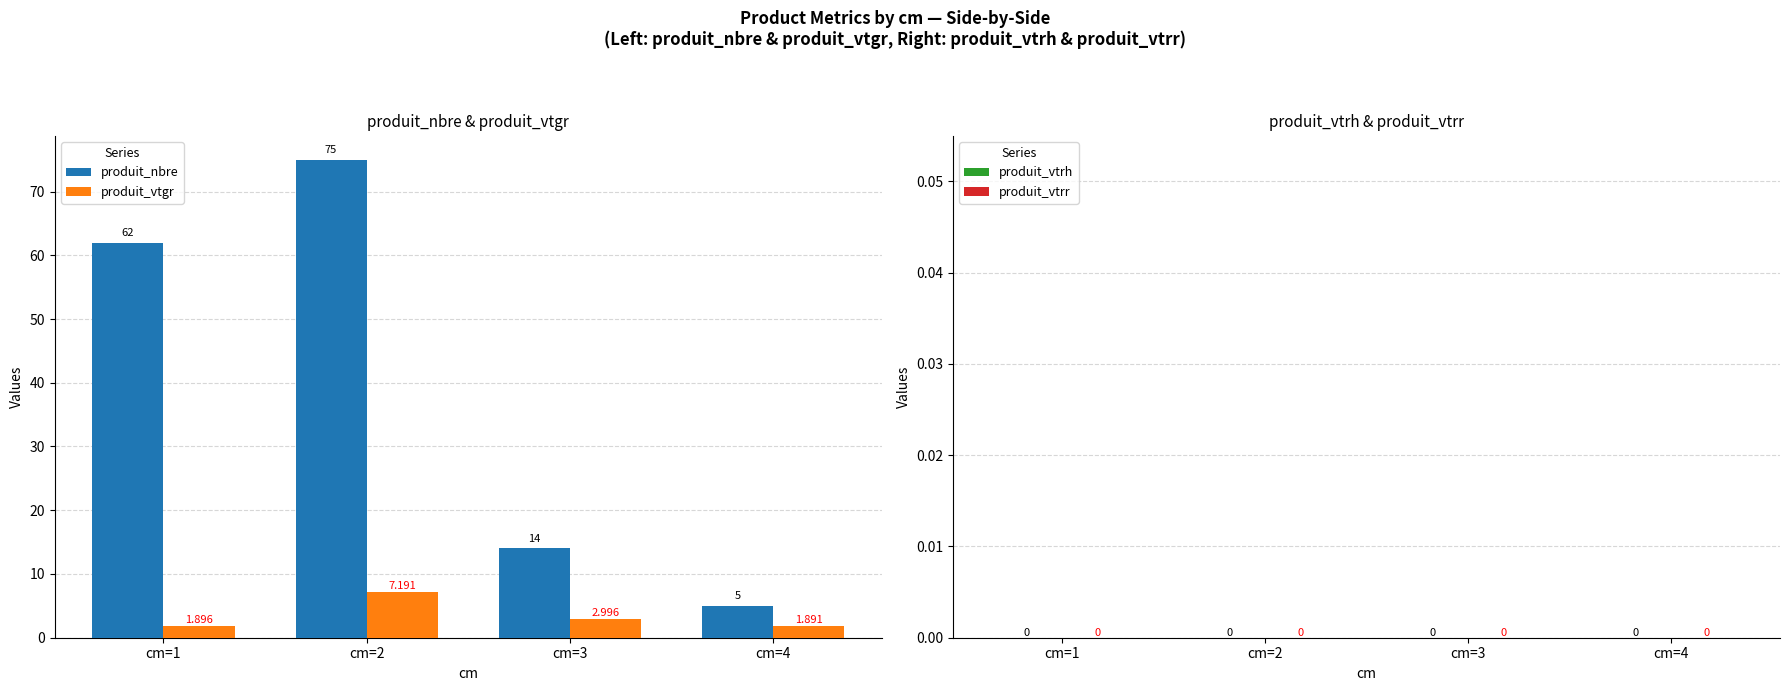

What is the difference between the second highest and minimum values in the produit_nbre series?

57.0